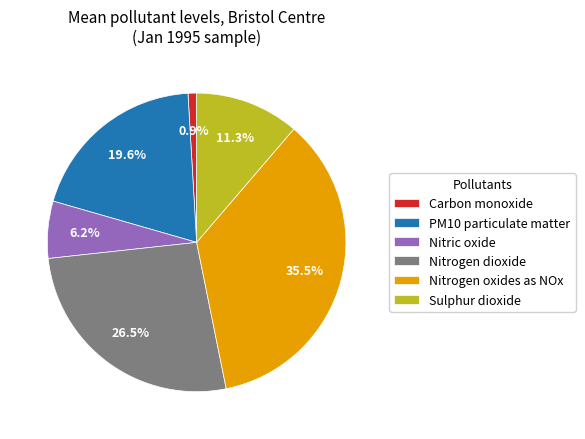

How many segments does this pie chart have?

6